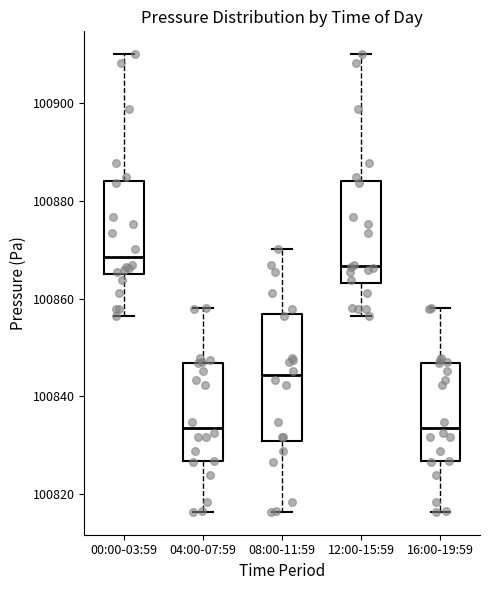

Which box is the tallest, from its lower edge to its upper edge?

08:00-11:59